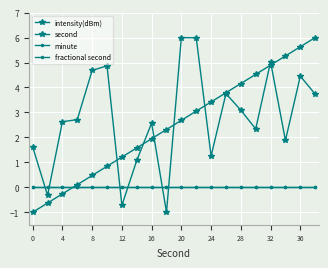

Is this an area chart (filled region under the line)?

No